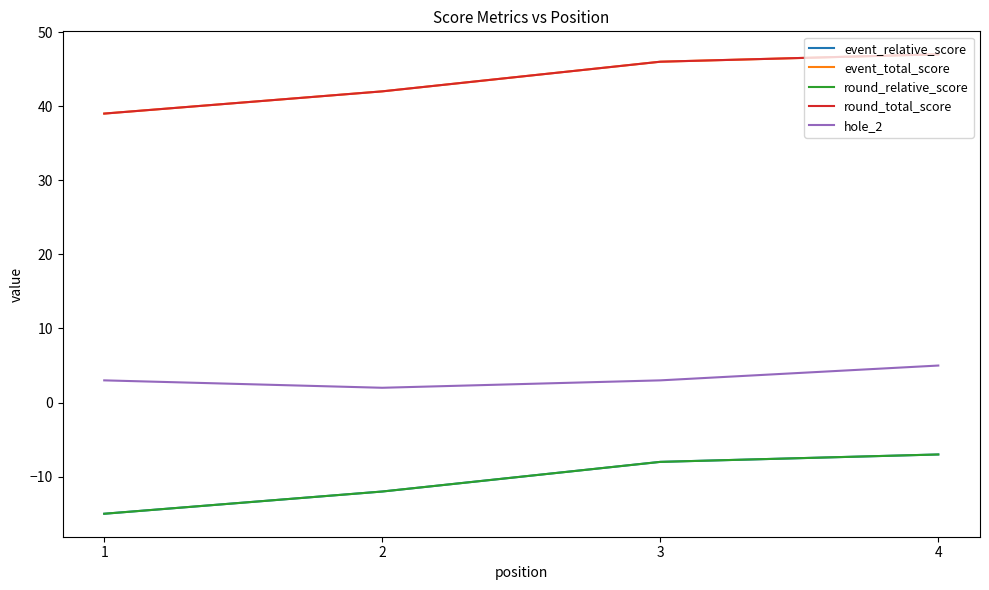

Does the chart display data point markers on the line(s)?

No